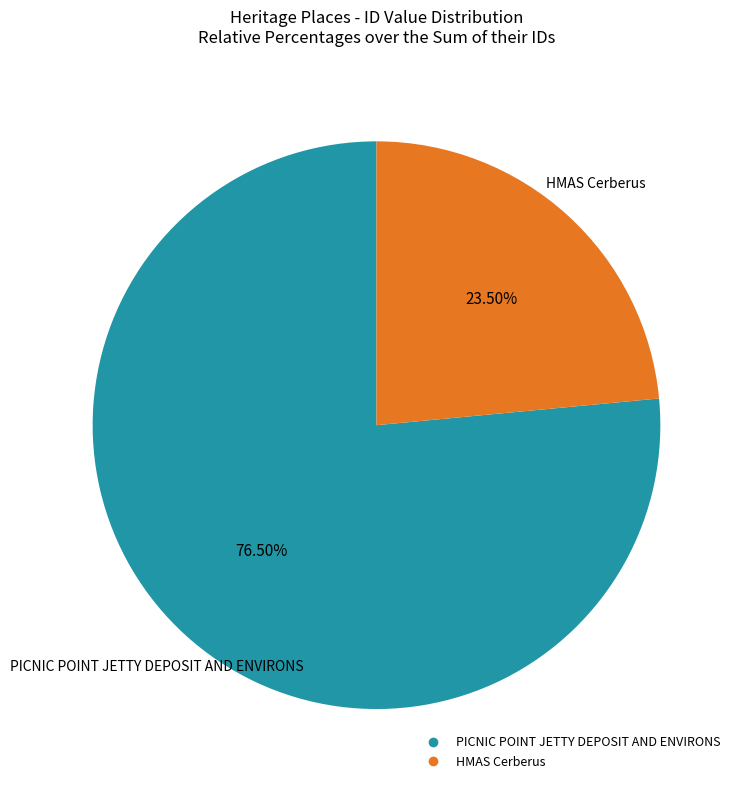

Does HMAS Cerberus represent more than half of the total?

No